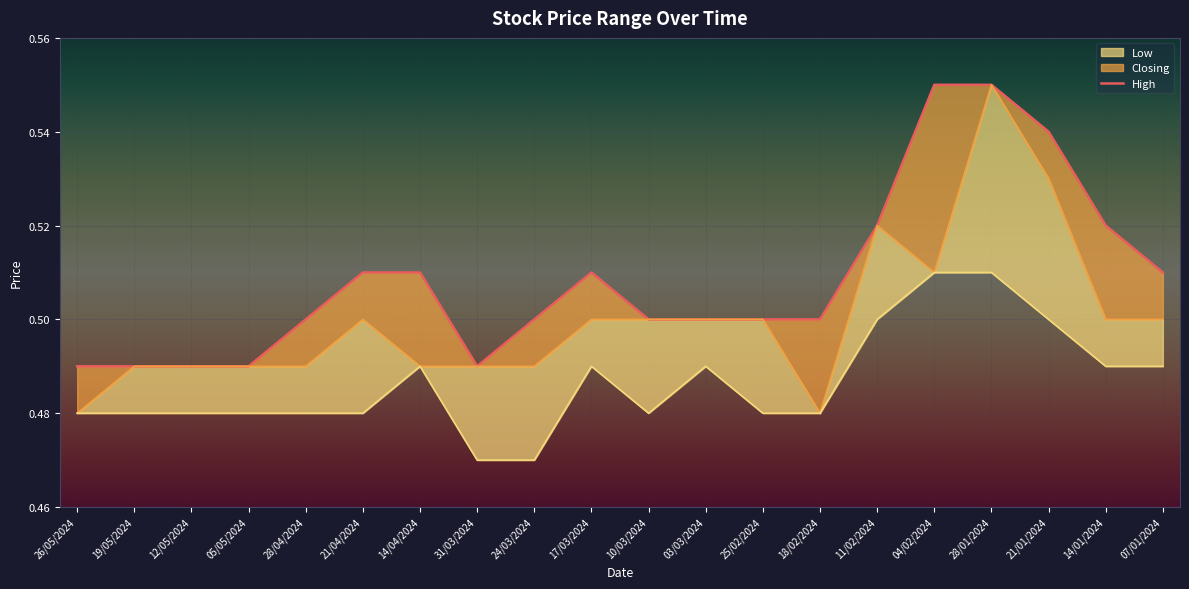

What position from the right is 18/02/2024?

7